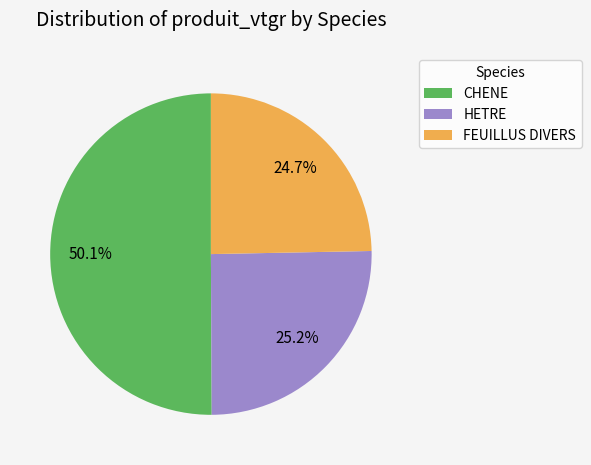

Which has a higher value, CHENE or FEUILLUS DIVERS?

CHENE